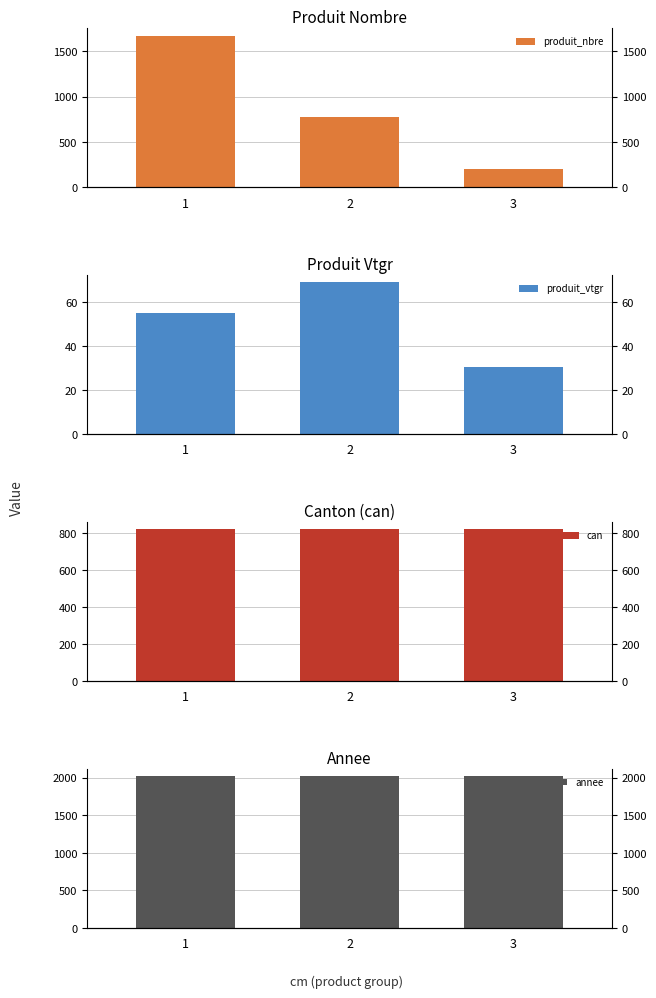

Is the value of annee at 2 greater than the value of produit_vtgr at 1?

Yes